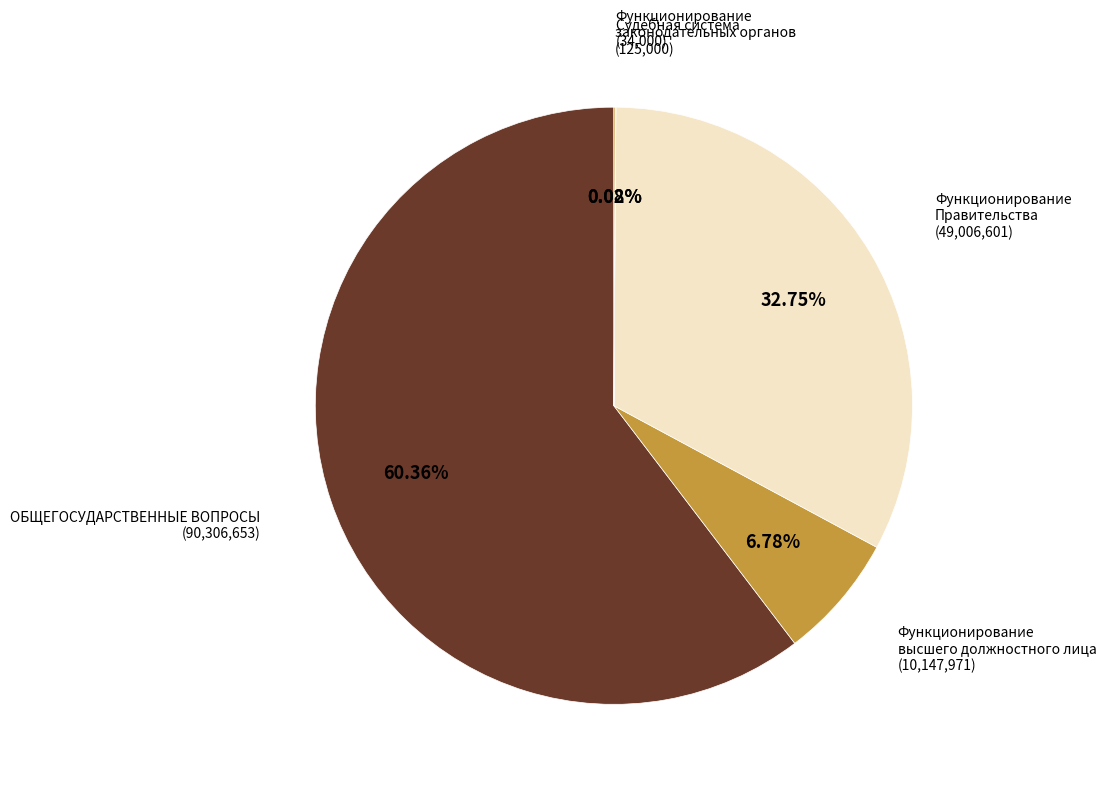

Does ОБЩЕГОСУДАРСТВЕННЫЕ ВОПРОСЫ represent more than half of the total?

Yes